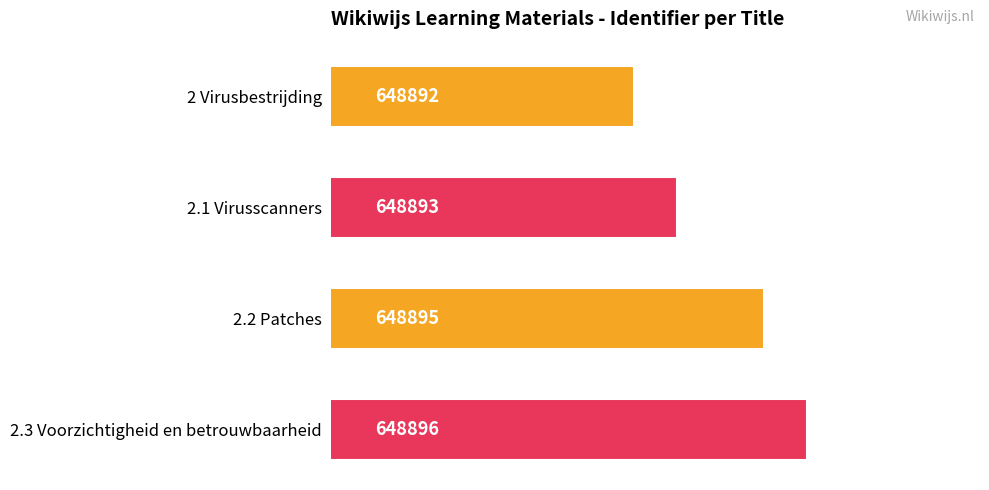

What is the greatest value displayed?

648896